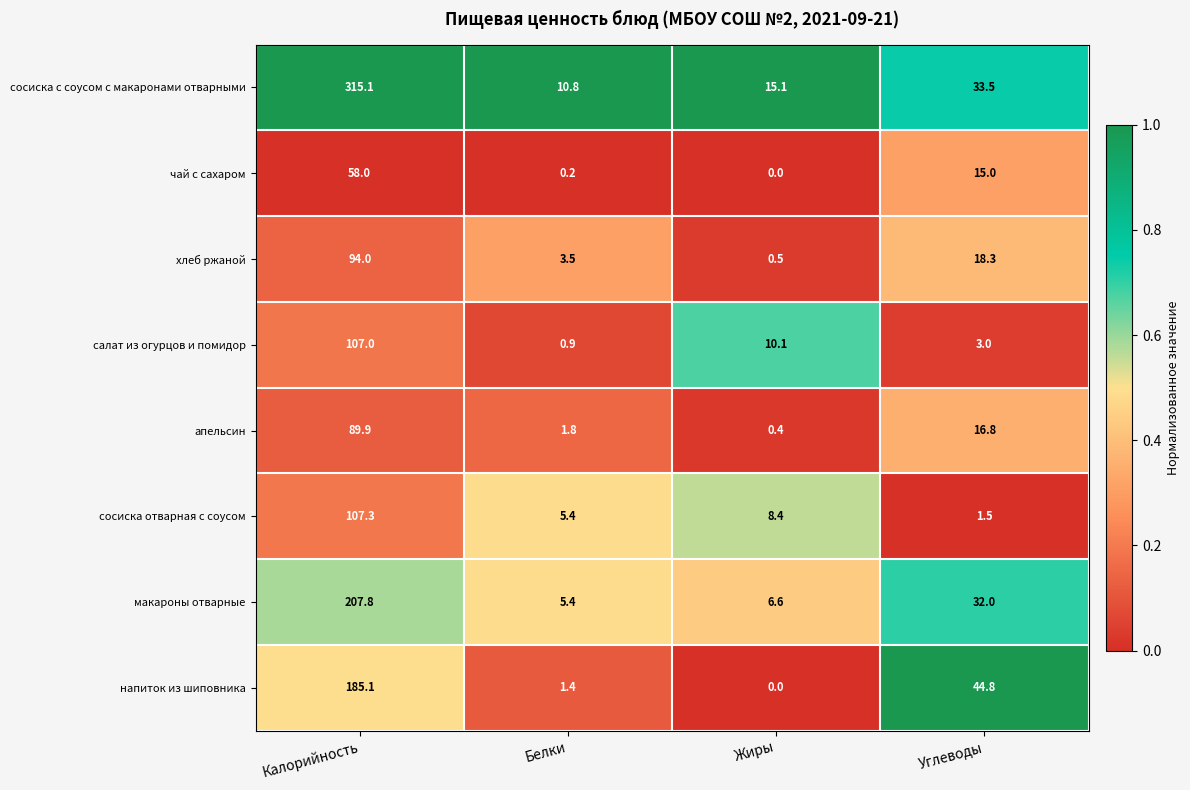

What is the highest value of the сосиска отварная с соусом series?

107.3